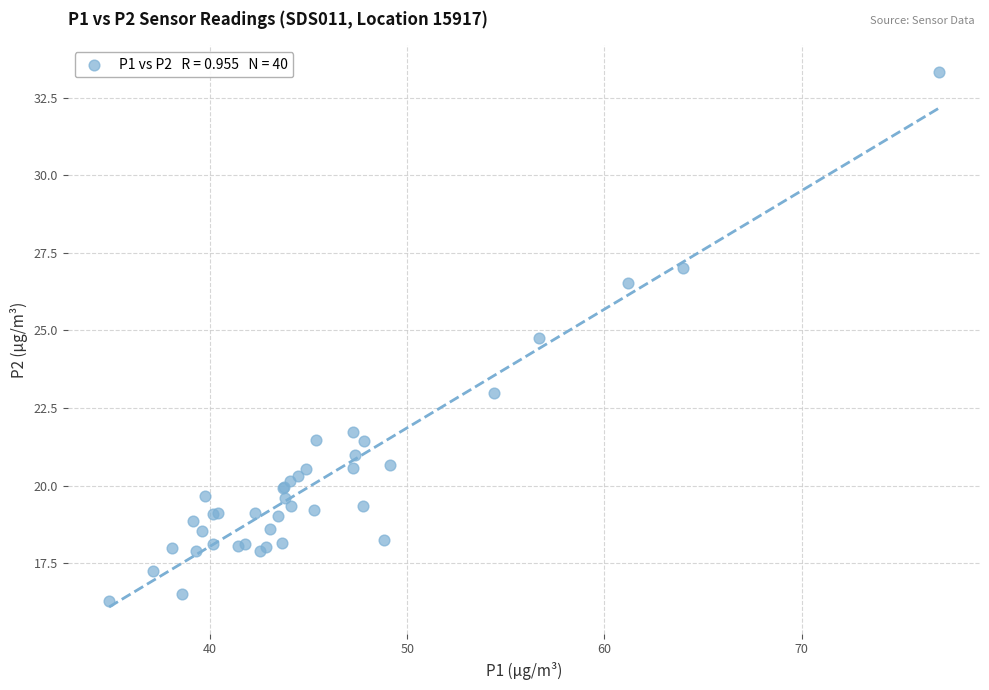

What Y value in the scatter plot is closest to 24?

24.8